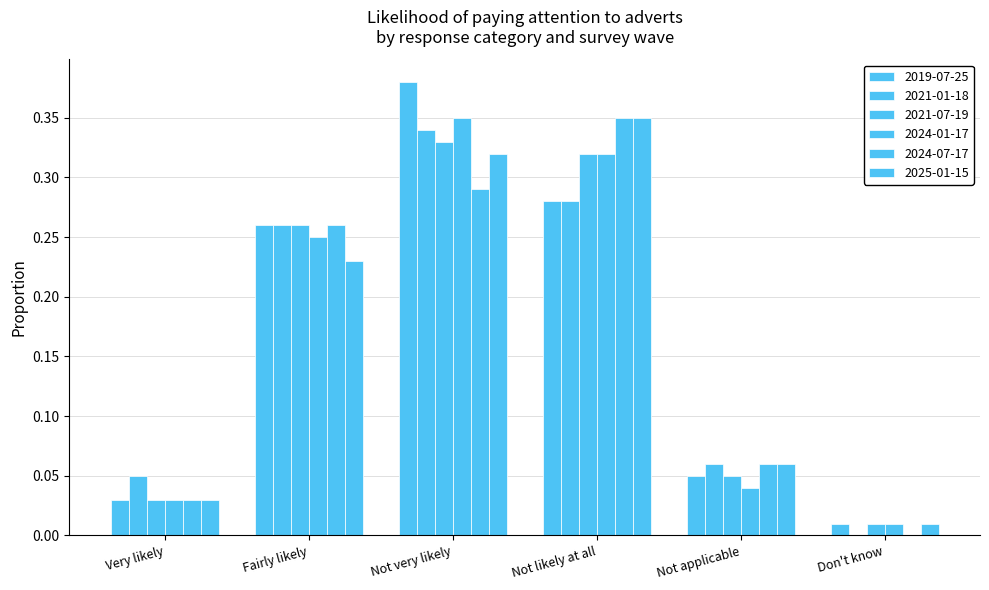

Does the chart contain stacked bars?

No